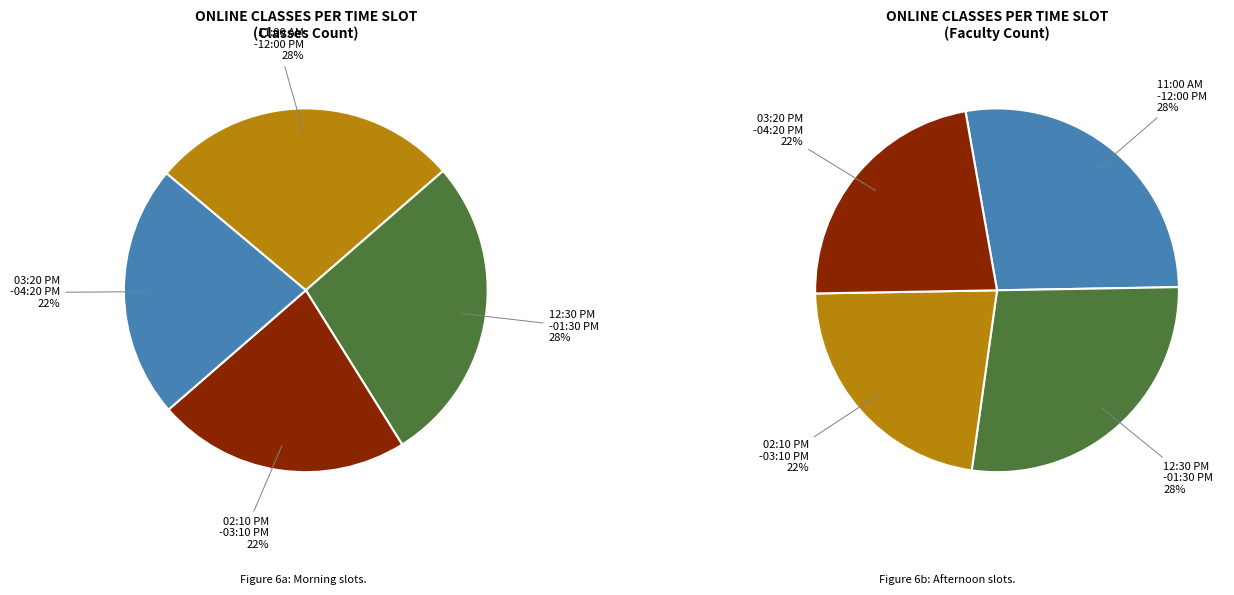

Which has a higher value, 11:00 AM - 12:00 PM or 03:20 PM - 04:20 PM?

11:00 AM - 12:00 PM